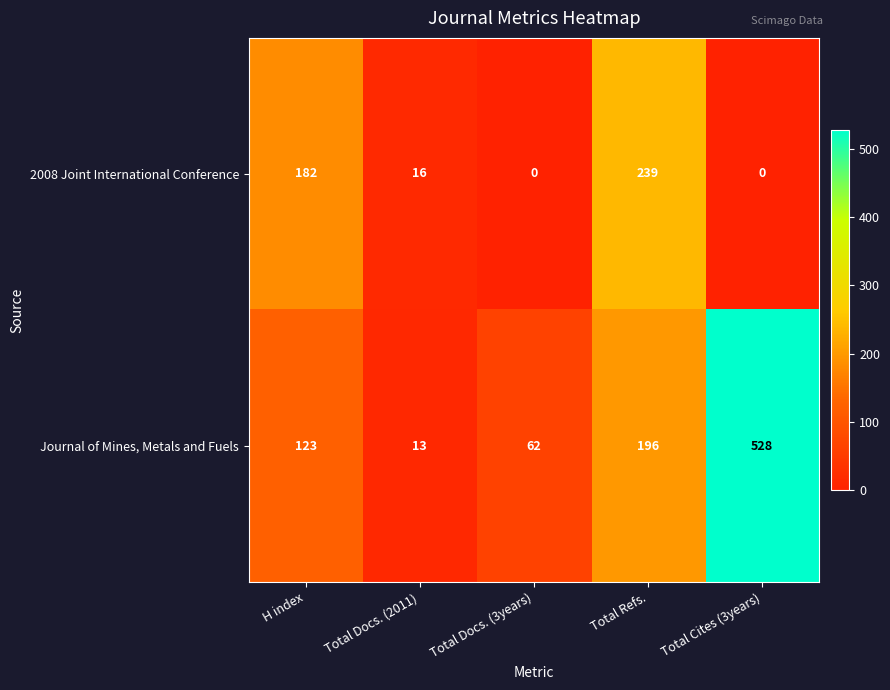

How many distinct data groups are displayed?

2